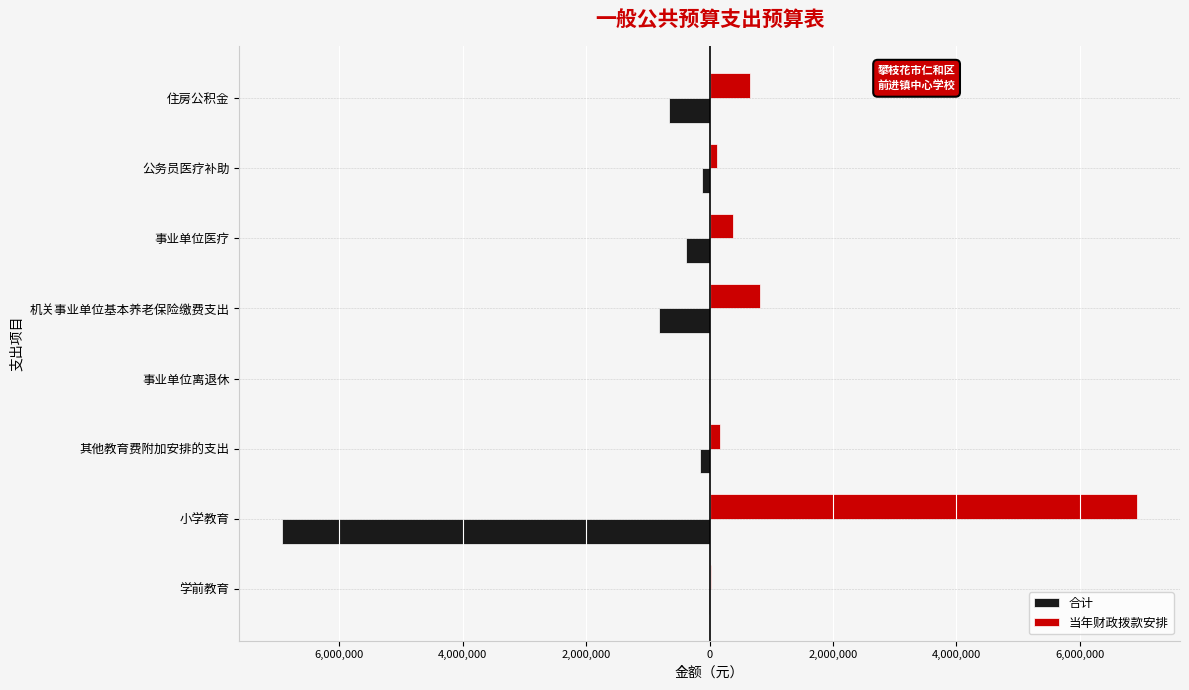

What are all the series names shown in the legend?

合计, 当年财政拨款安排